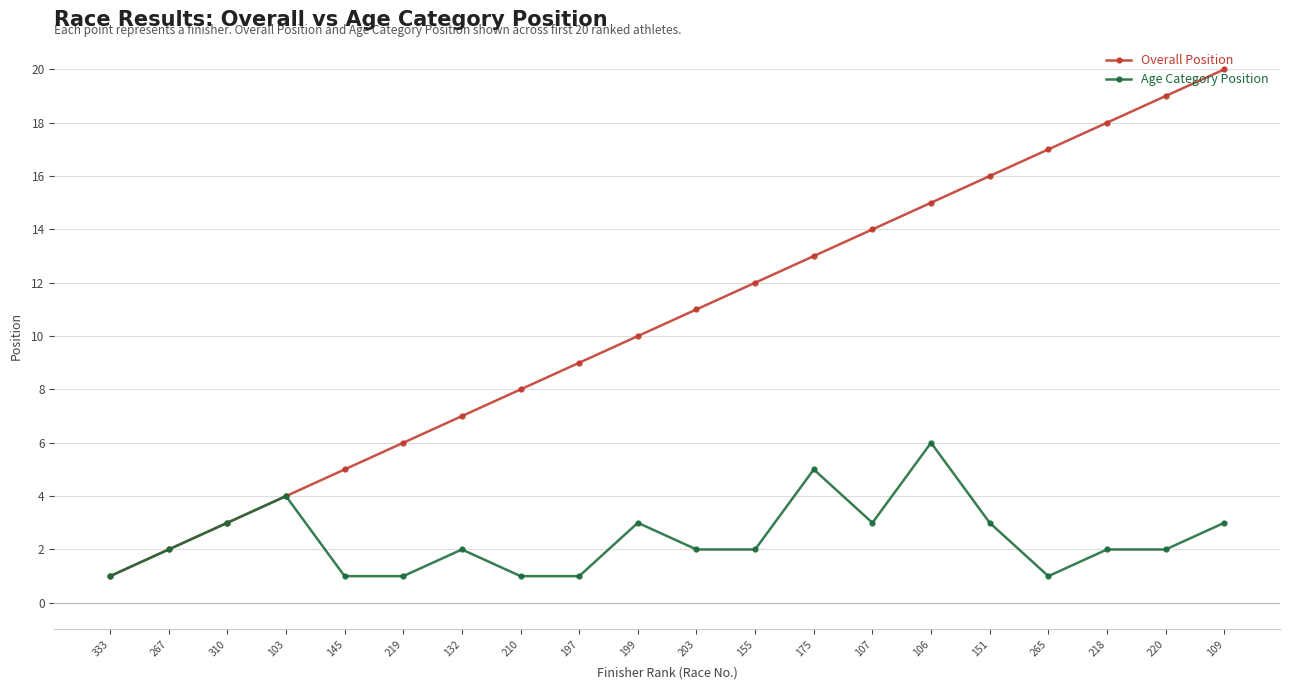

Which series has the largest range (max minus min)?

Overall Position